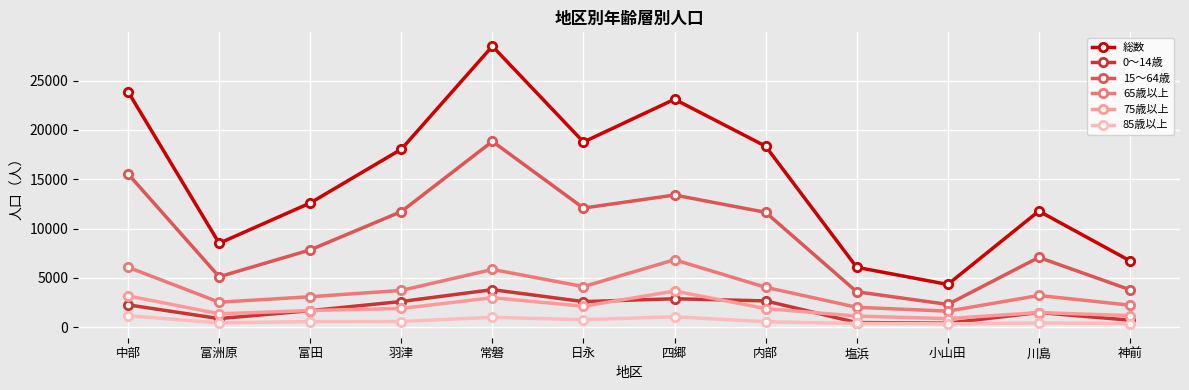

Where does the 15～64歳 series first go above 11645?

中部